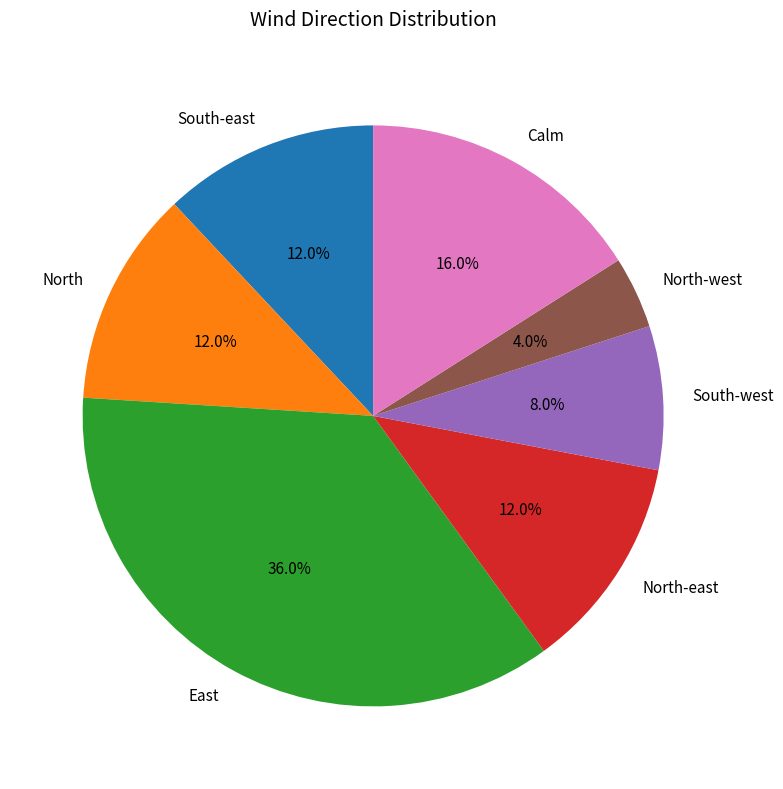

What is the largest slice in the pie chart?

East